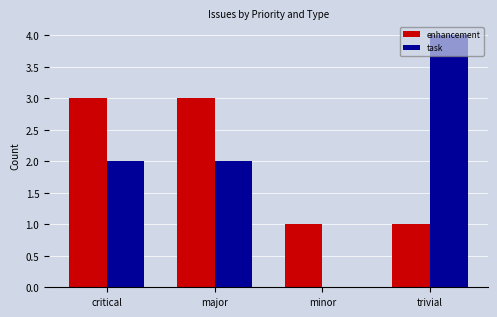

Reading left to right, what are all the values shown in this chart?

enhancement: critical=3	major=3	minor=1	trivial=1
task: critical=2	major=2	minor=0	trivial=4